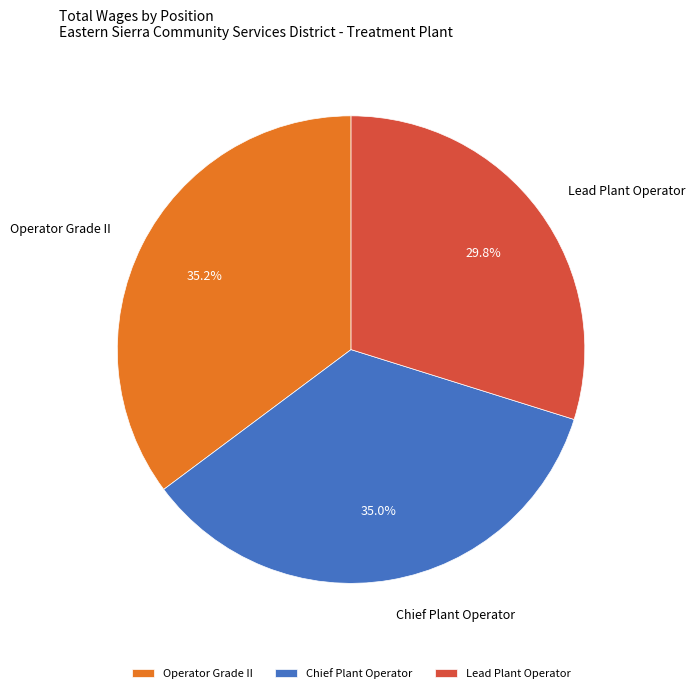

The Lead Plant Operator slice represents 30% of the pie. True or false?

True